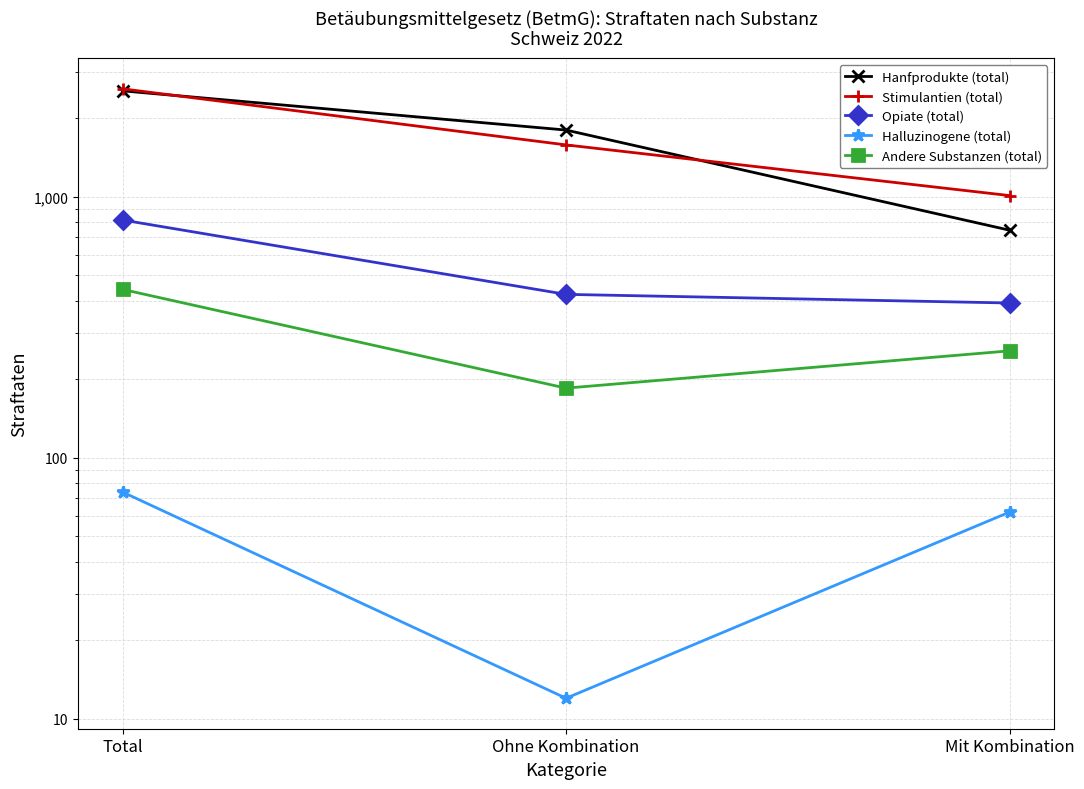

Is the value of Hanfprodukte (total) at Mit Kombination greater than the value of Halluzinogene (total) at Total?

Yes